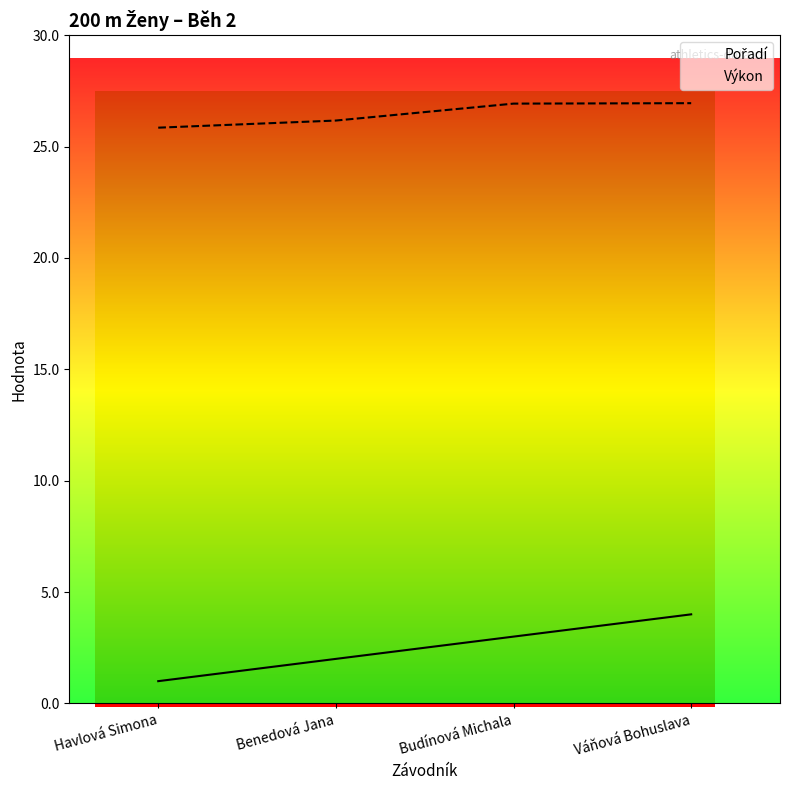

What is the maximum value for Výkon?

26.9